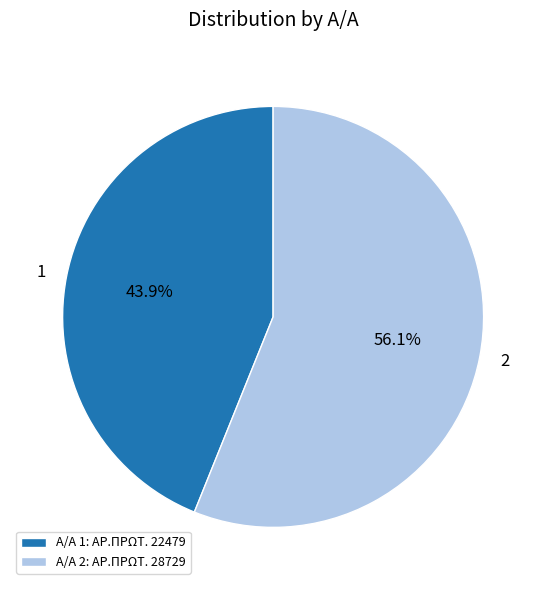

How many slices are in this pie chart?

2